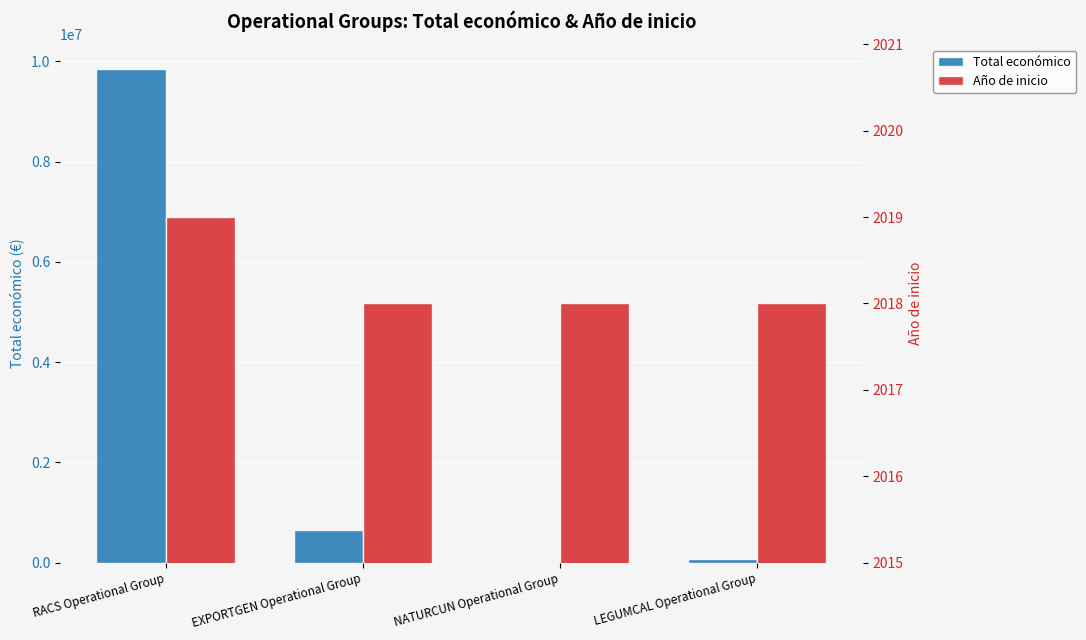

Which series has the largest range (max minus min)?

Total económico